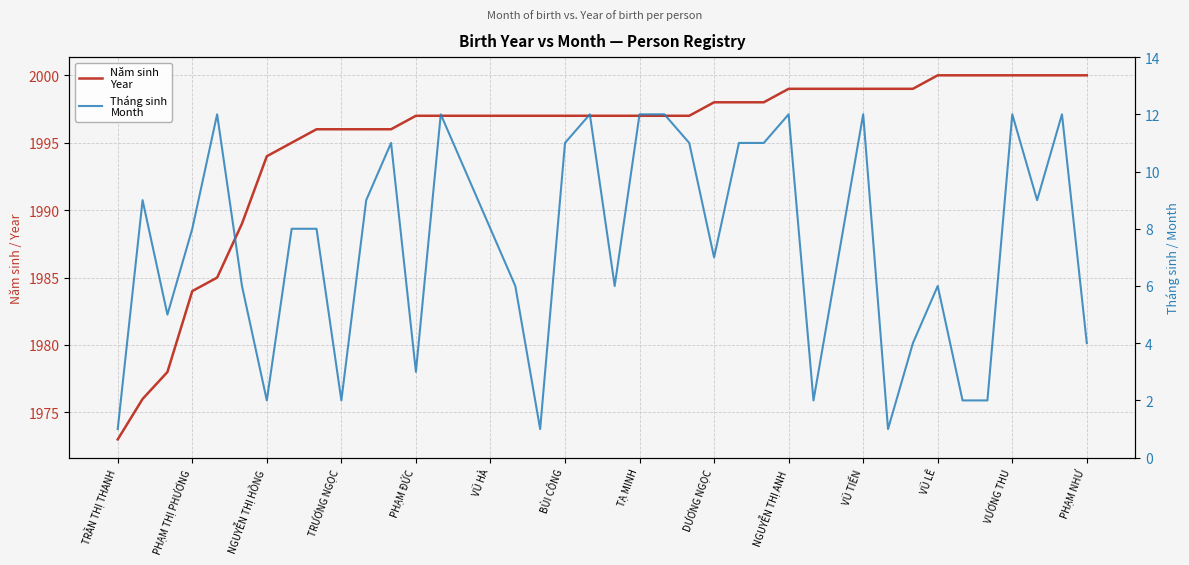

What are all the series names shown in the legend?

Năm sinh
Year, Tháng sinh
Month